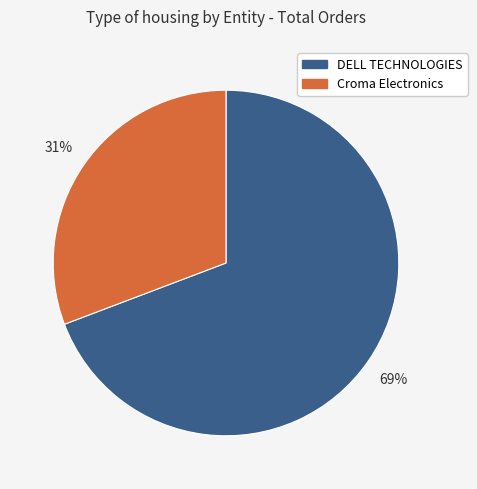

To the nearest percent, what is the difference between the DELL TECHNOLOGIES and Croma Electronics slice percentages?

38%